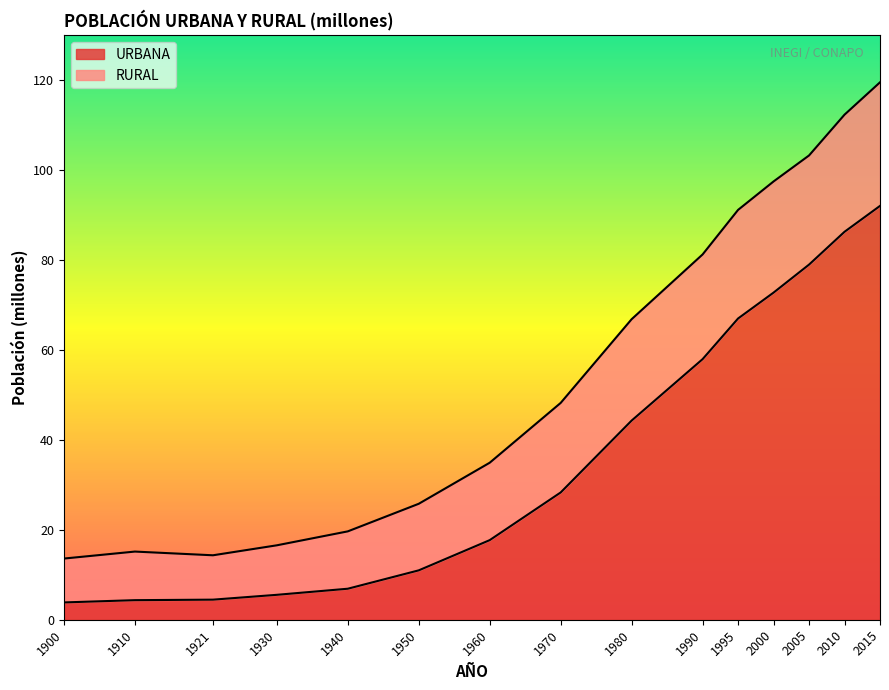

Is it true that the value at 2010 is 57.8?

False